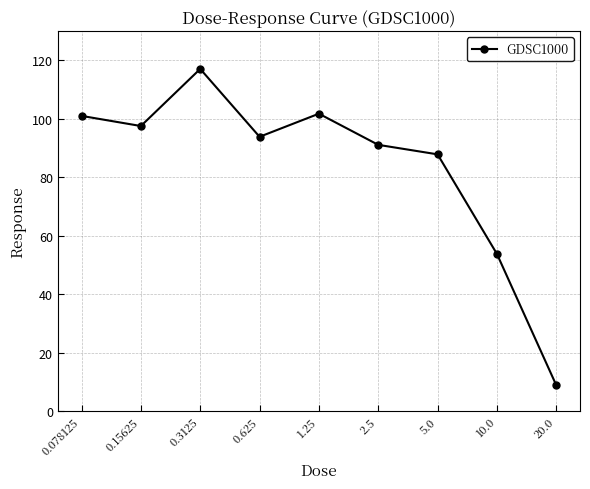

Reading left to right, what are all the values shown in this chart?

0.078125=101.0	0.15625=97.6	0.3125=117.1	0.625=93.9	1.25=101.8	2.5=91.1	5.0=87.9	10.0=53.8	20.0=8.9